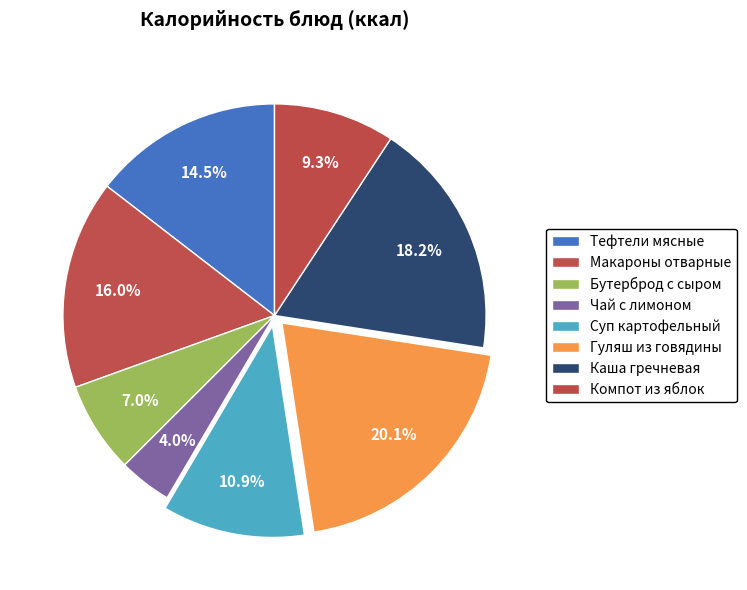

Count the number of slices in the pie.

8